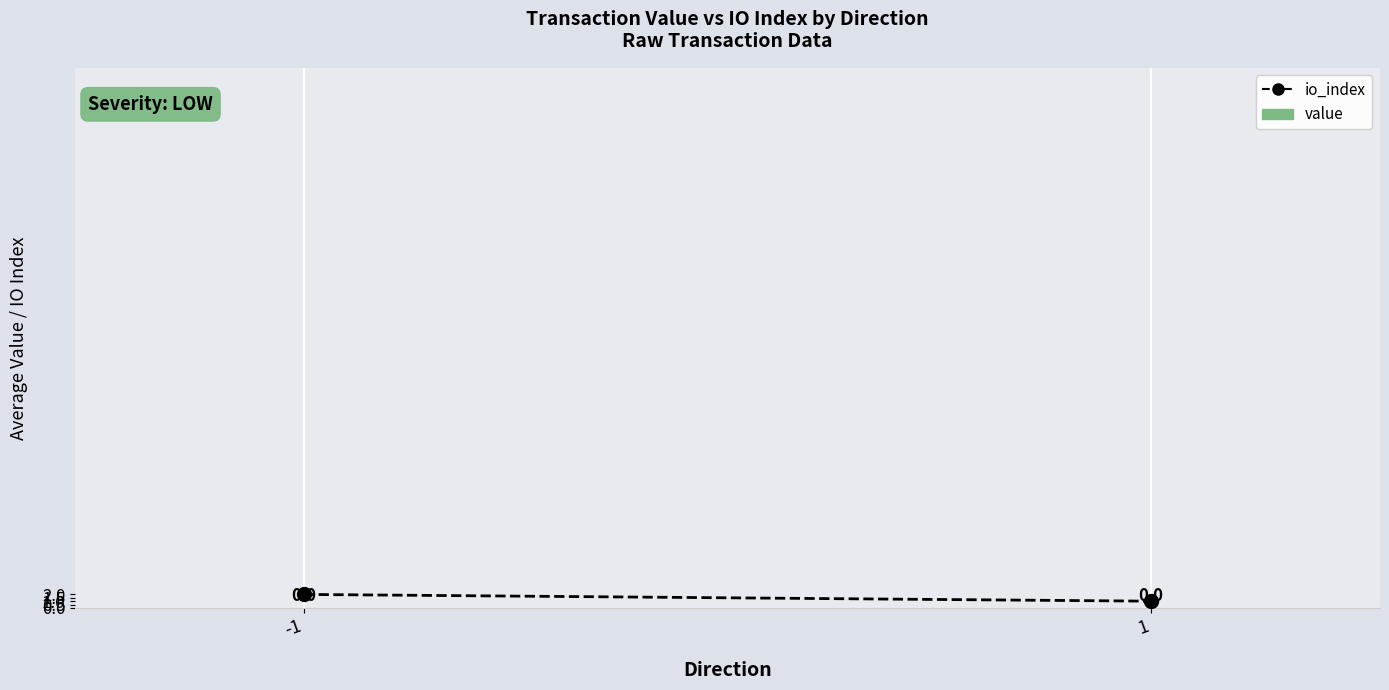

The io_index series shows 1 at 1. True or false?

True